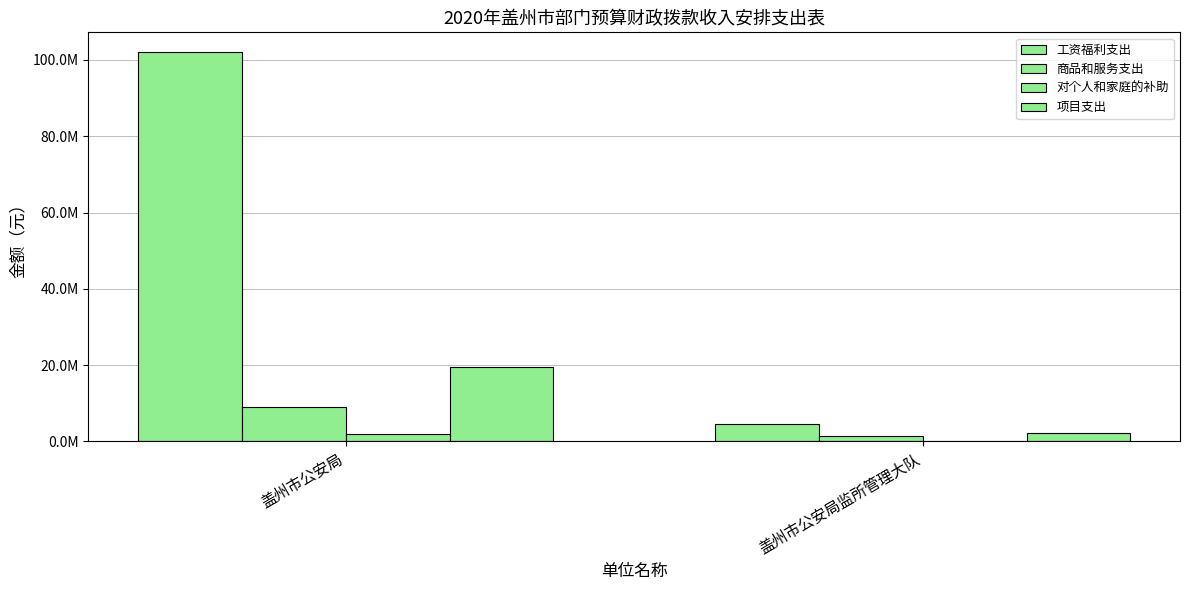

The value of 对个人和家庭的补助 at 盖州市公安局 is 1262671.1. True or false?

False